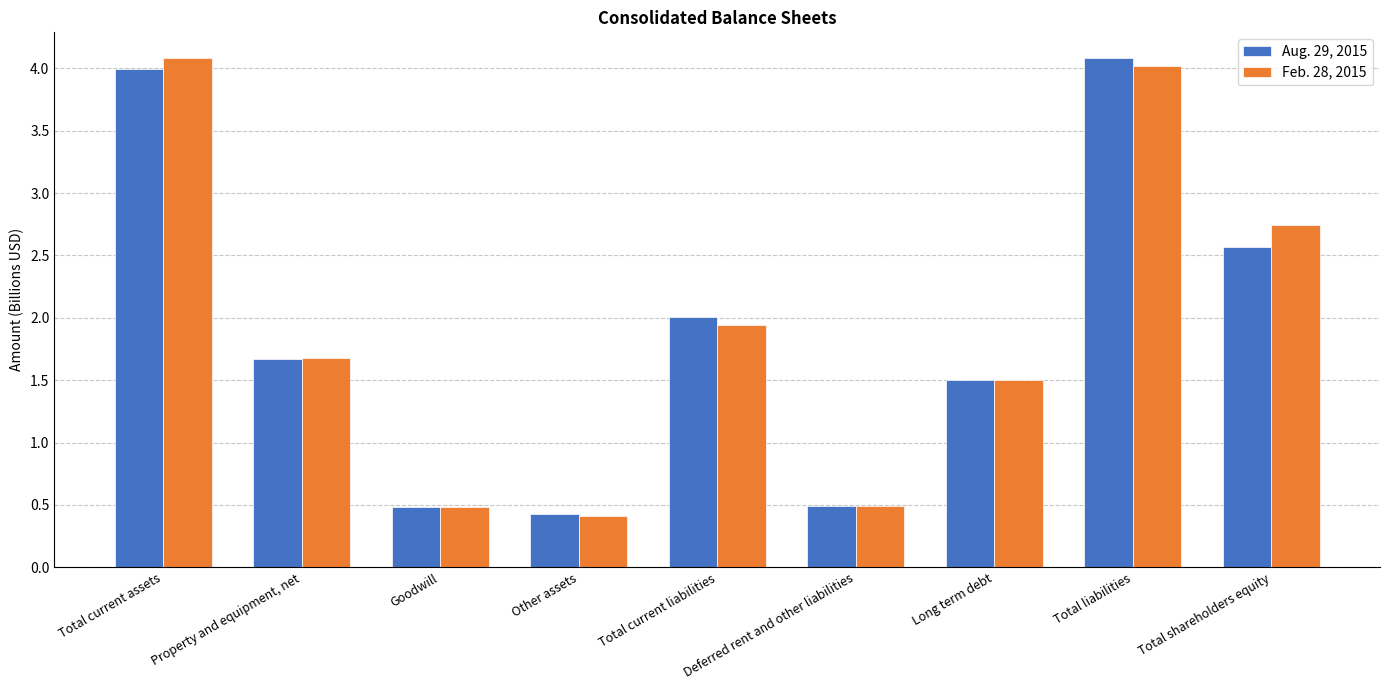

What is the sum of all Aug. 29, 2015 values?

17.2